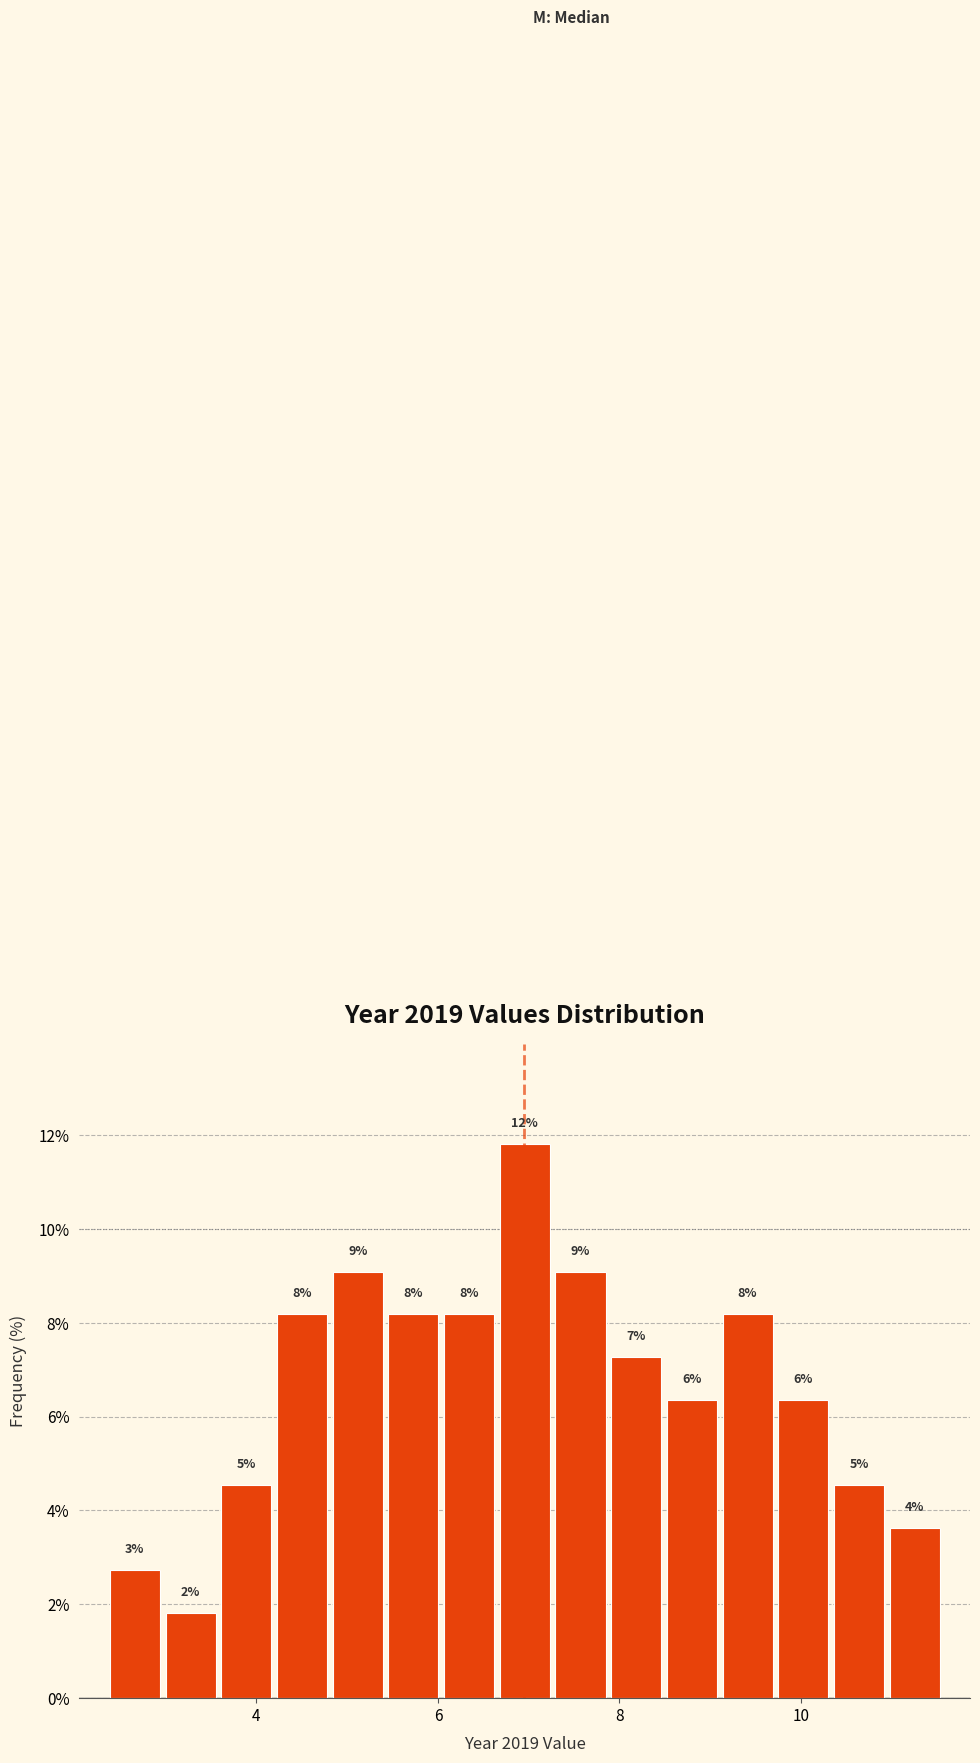

Around what value on the x-axis is the tallest bar? Give the approximate position of its centre, as read against the axis.

7.0